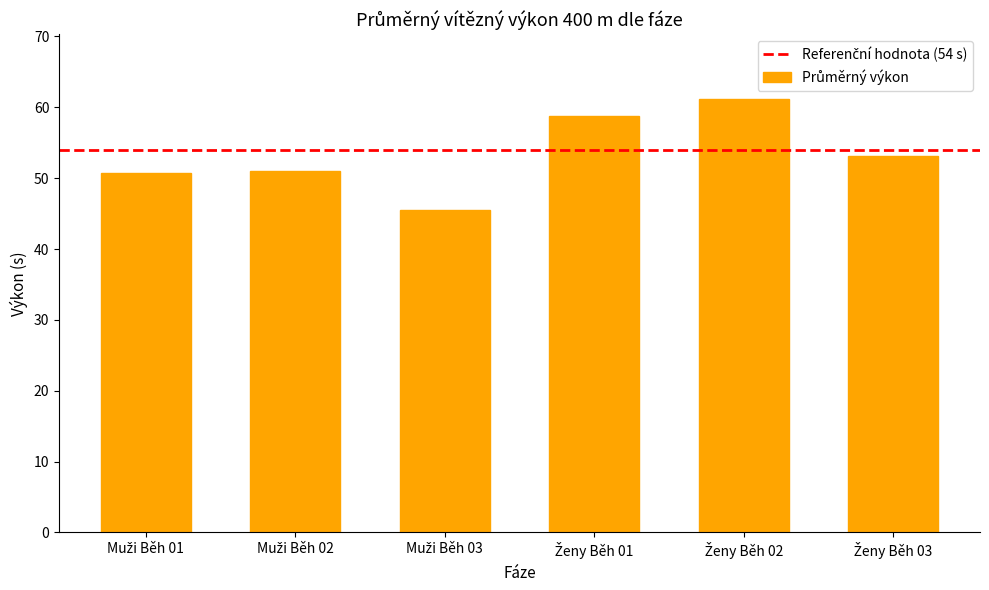

What is the difference between the maximum and minimum values?

15.6